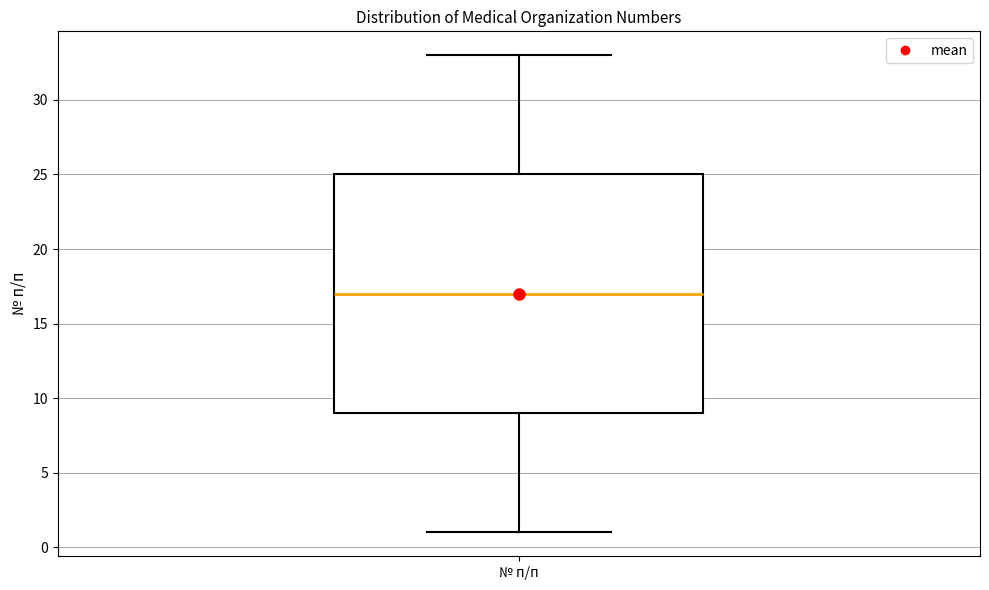

Transcribe this box plot: give where the median line is, the range the box spans, and where the two whiskers end, as read against the y-axis. The values are not printed on the chart, so give them approximately, as read against the axis.

median 17, box 9 to 25, whiskers 1 to 33